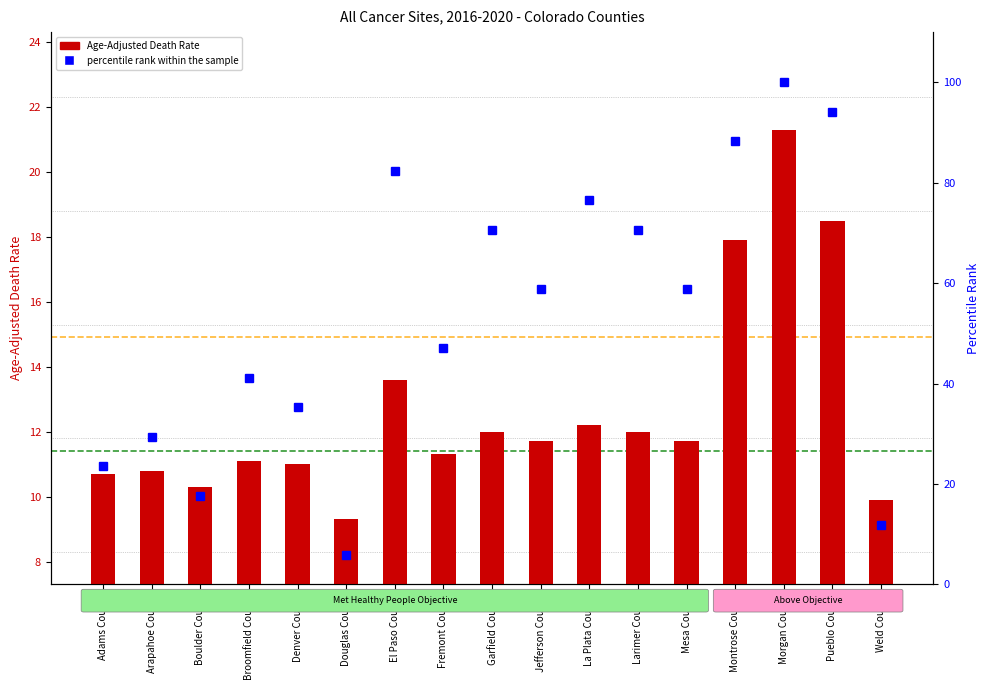

Which category has the lowest value across all series?

Douglas County